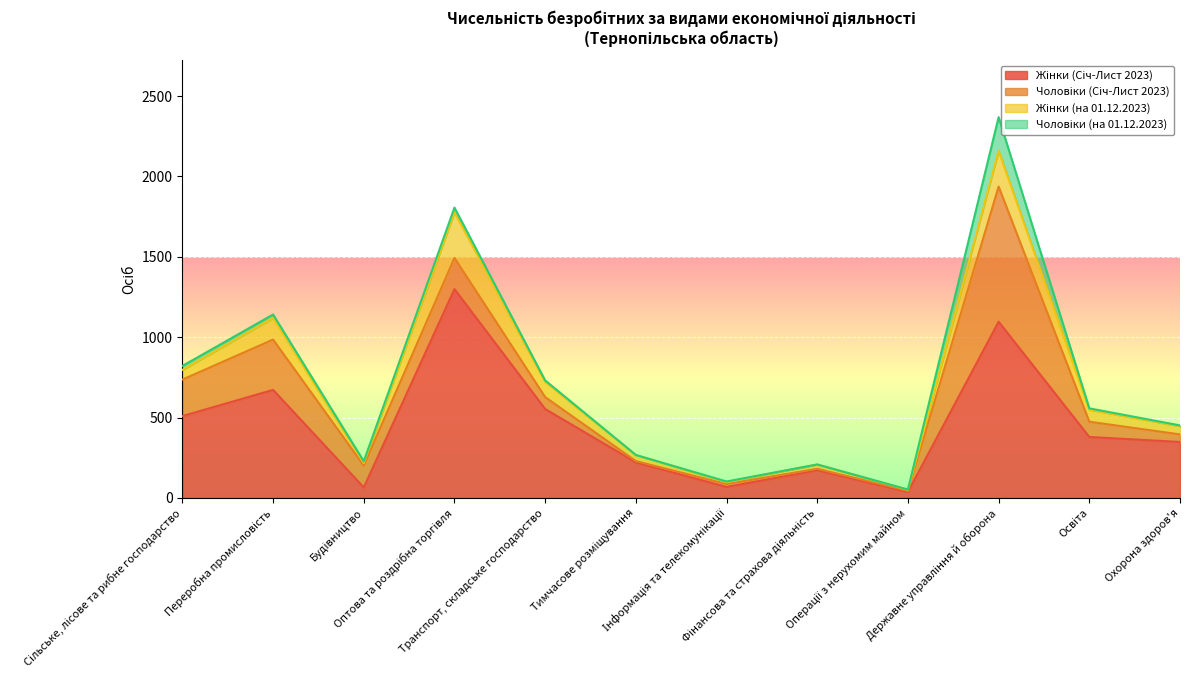

What is the label of the 11th point from the right?

Переробна промисловість